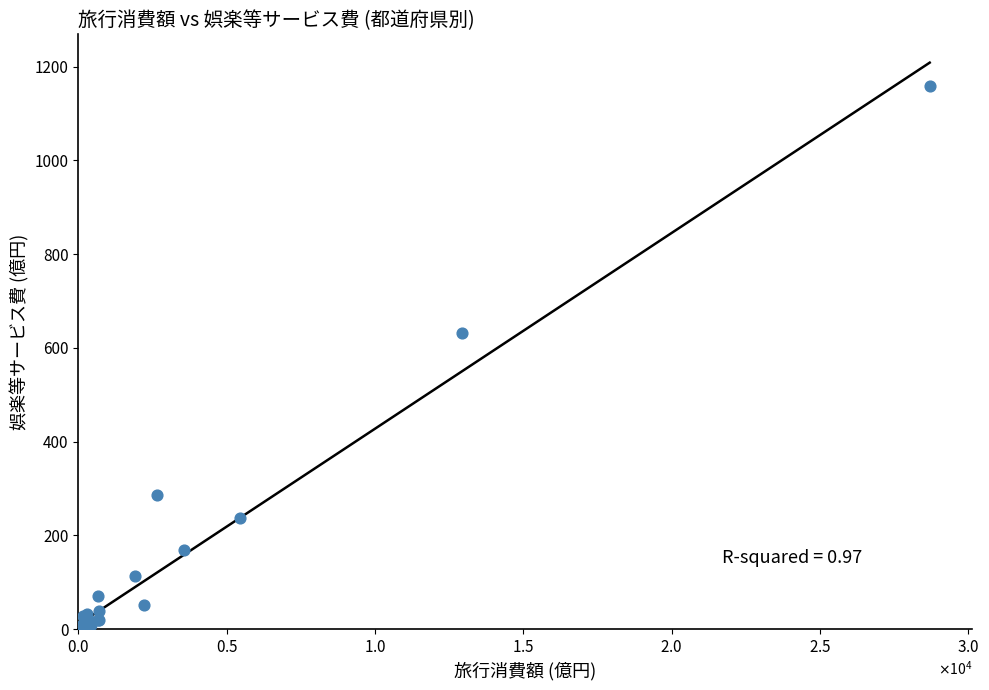

What Y value in the scatter plot is closest to 579?

632.5